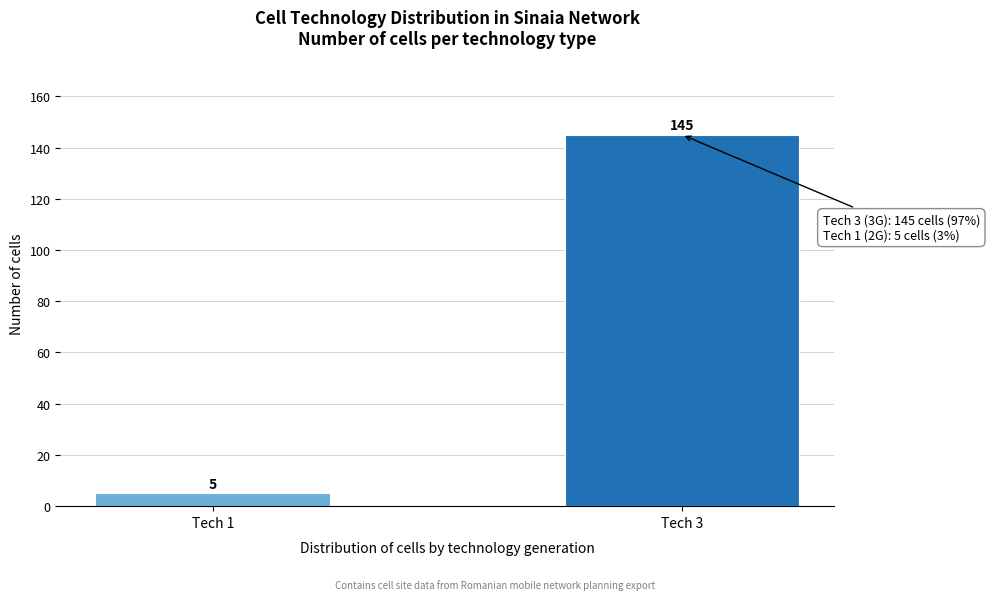

Reading left to right, transcribe all the data shown in this chart.

Tech 1=5	Tech 3=145